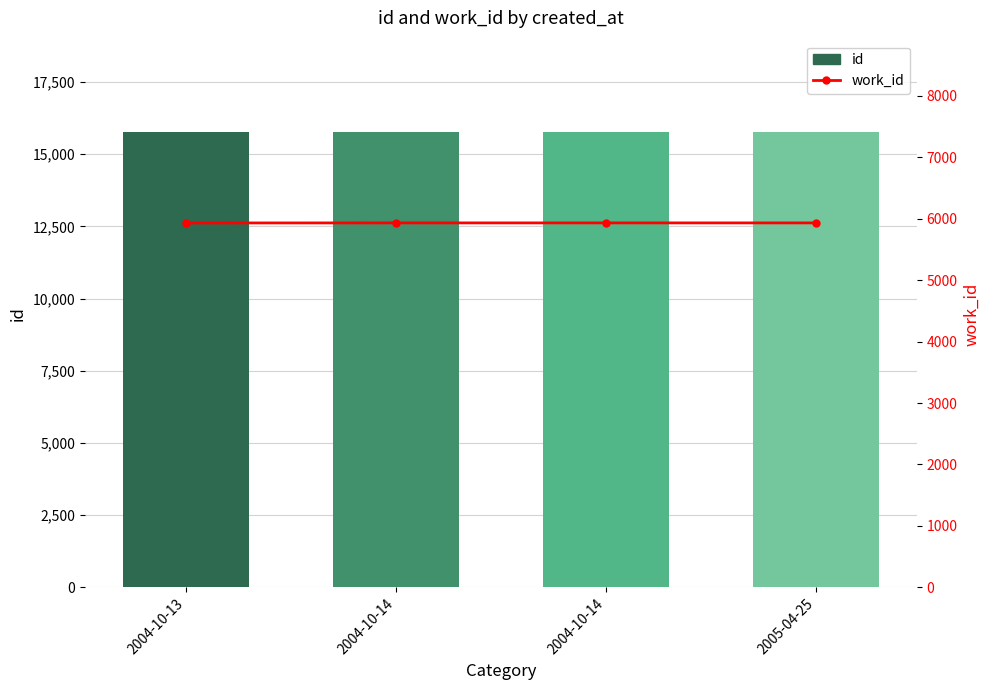

True or false: id has a value of 15762 at 2004-10-13.

True